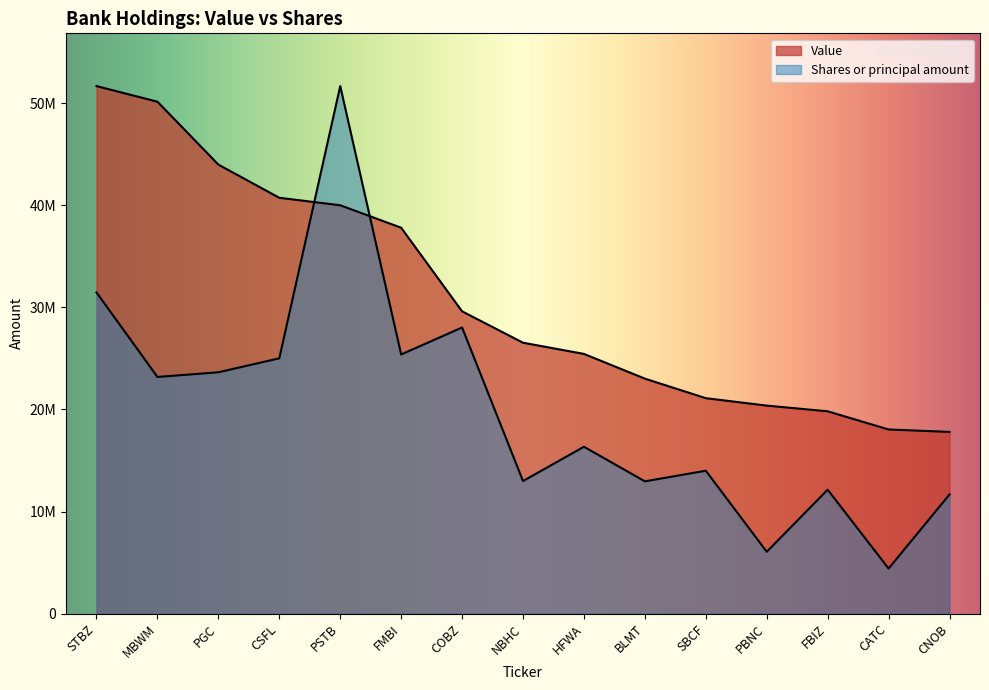

After their last crossing, which series has the higher values: Value or Shares or principal amount?

Value